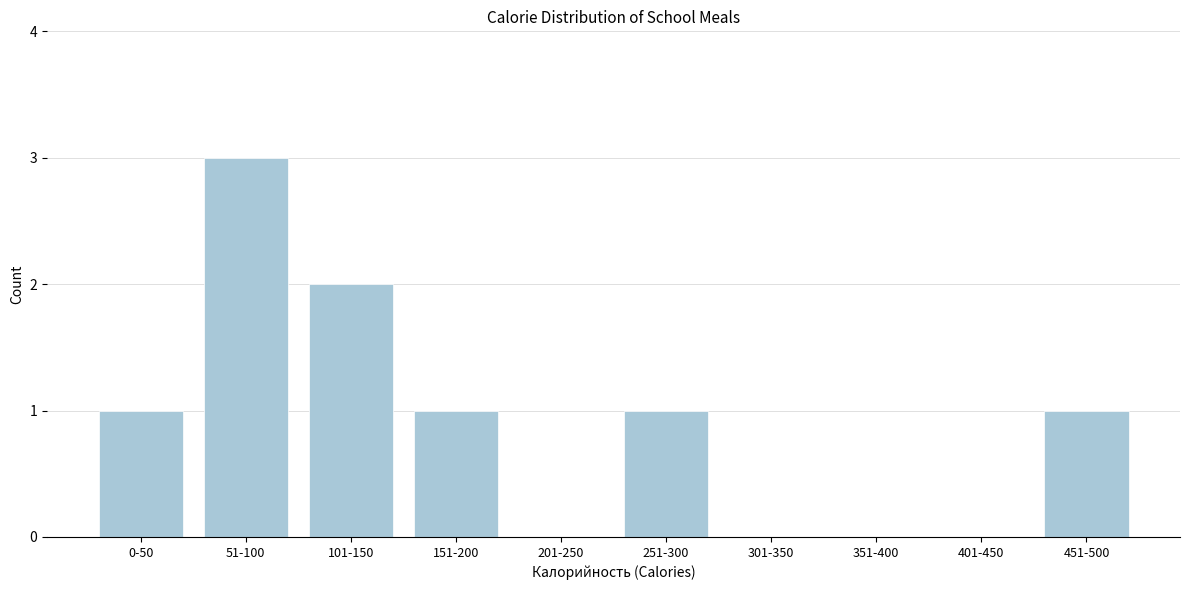

Reading left to right, extract all data points from this chart.

0-50=1	51-100=3	101-150=2	151-200=1	201-250=0	251-300=1	301-350=0	351-400=0	401-450=0	451-500=1